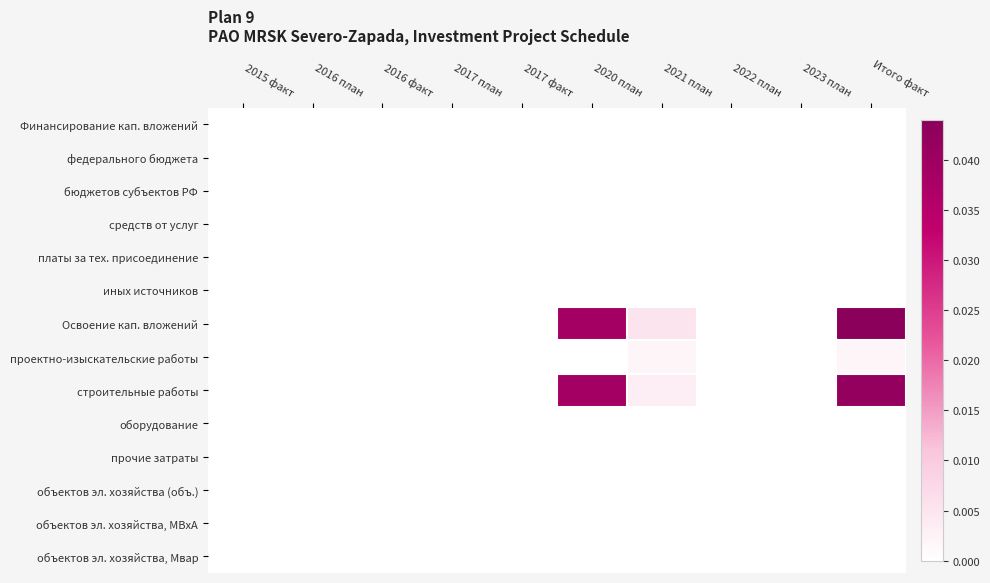

At 2017 план, list the series in order from smallest to largest.

Финансирование кап. вложений, федерального бюджета, бюджетов субъектов РФ, средств от услуг, платы за тех. присоединение, иных источников, Освоение кап. вложений, проектно-изыскательские работы, строительные работы, оборудование, прочие затраты, объектов эл. хозяйства (объ.), объектов эл. хозяйства, МВхА, объектов эл. хозяйства, Мвар